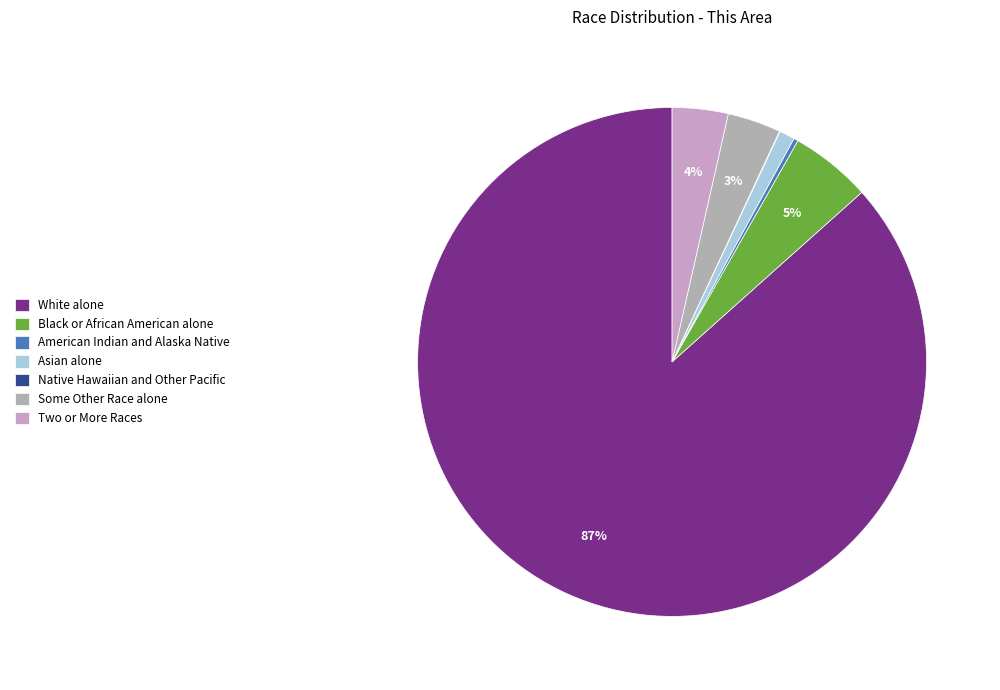

What percentage do Some Other Race alone and Native Hawaiian and Other Pacific together represent?

3.4%